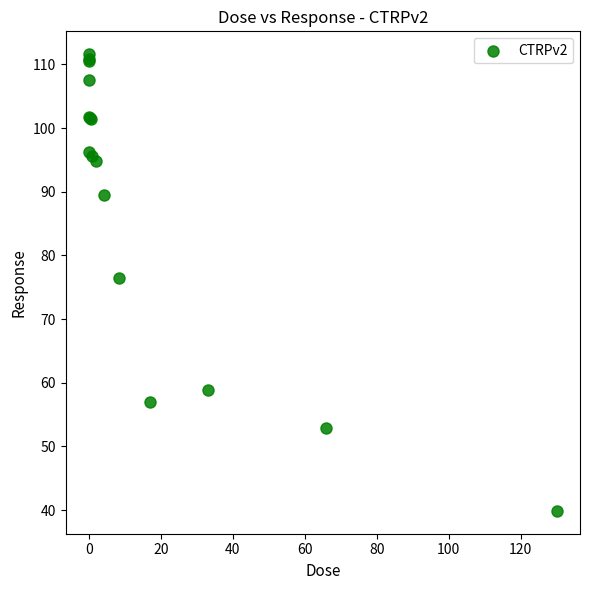

What Y value in the scatter plot is closest to 75?

76.4